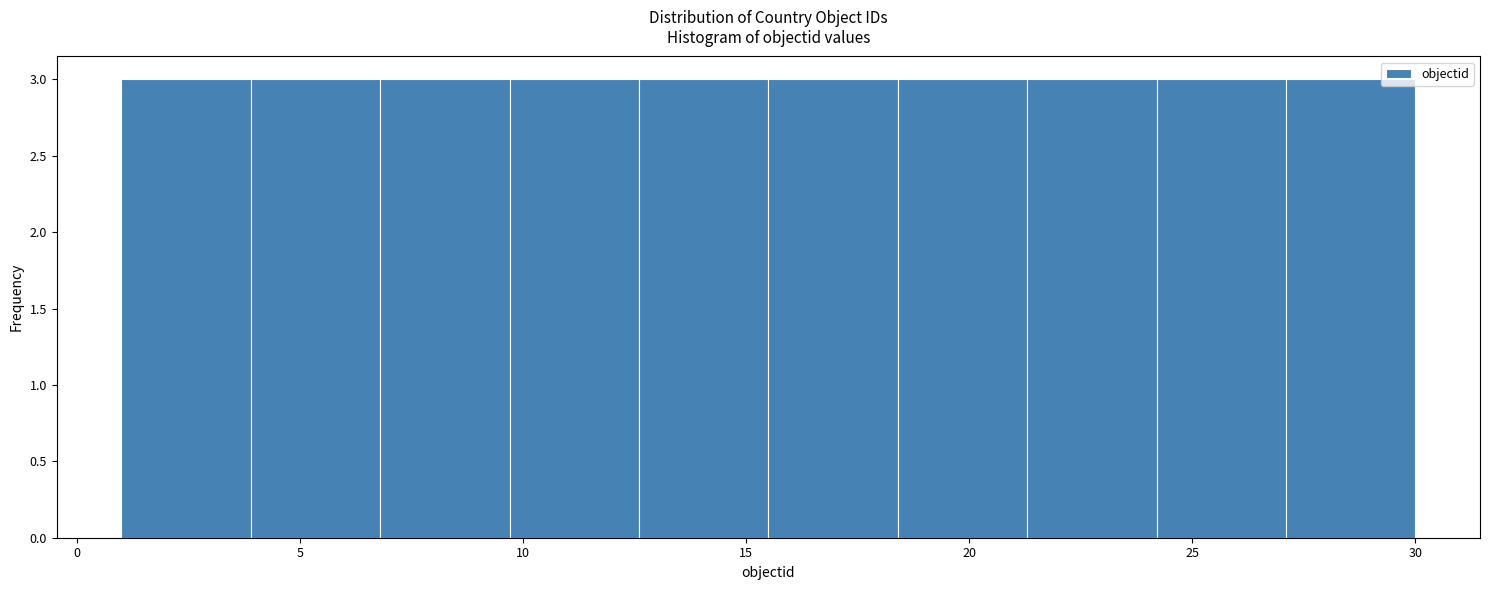

What is the height of the bar covering 6.8 to 9.7 on the x-axis? Neither the bar edges nor the heights are printed on the chart, so give them approximately, as read against the axes.

3